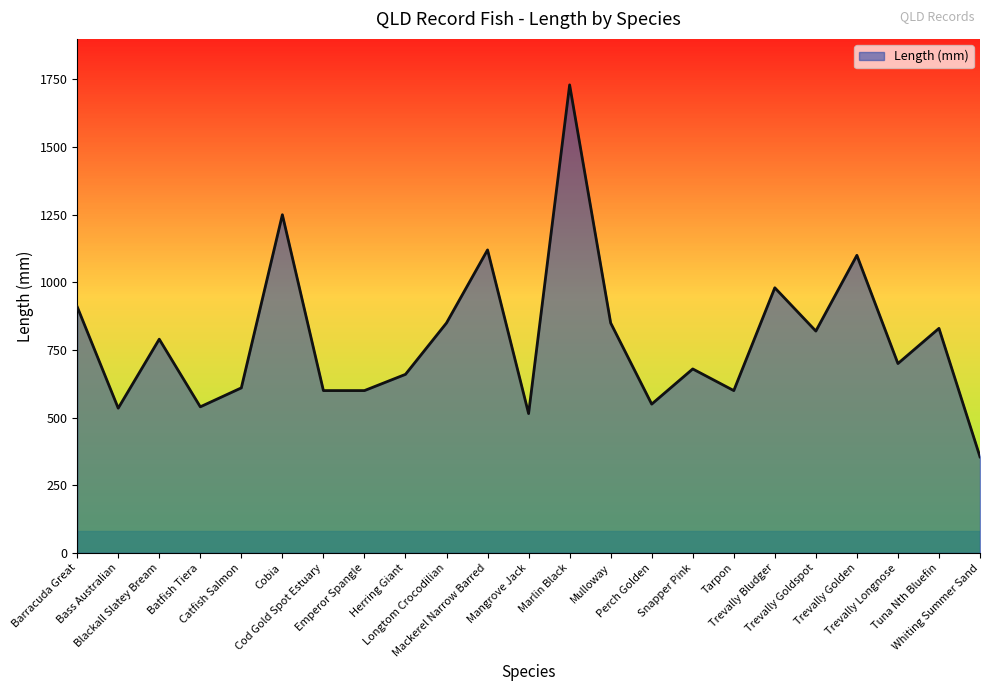

Which label corresponds to the smallest value in the chart?

Whiting Summer Sand